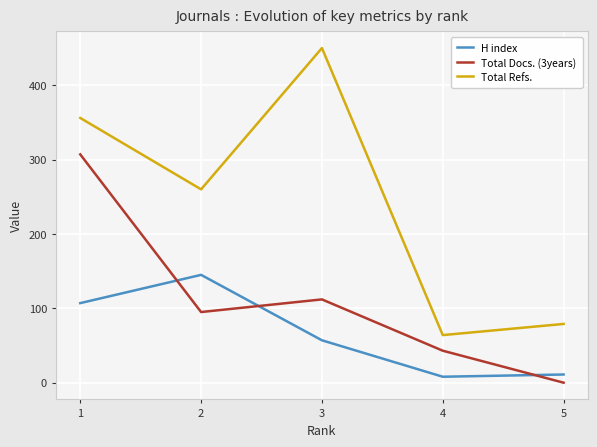

What is the difference between the highest and lowest values at 5?

79